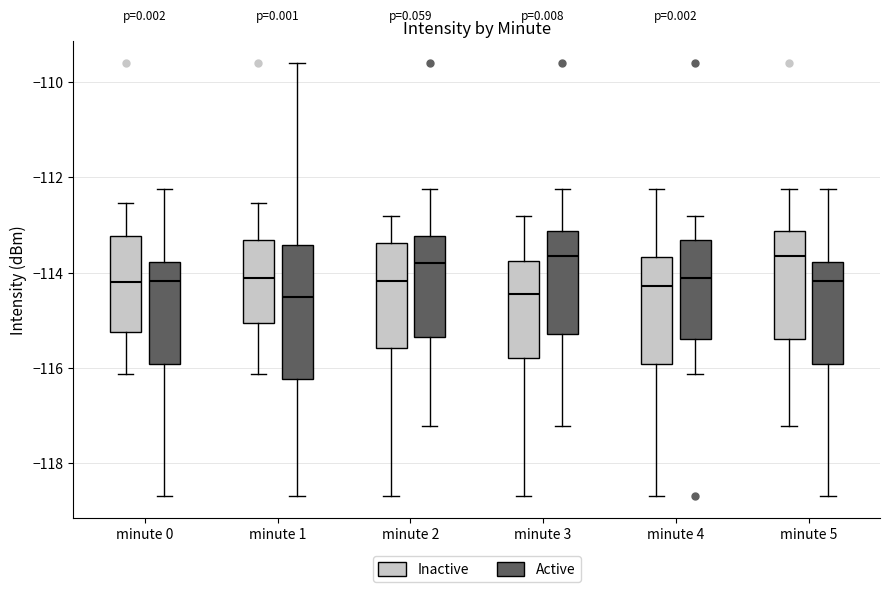

Where does the median line of the box for minute 0 (Active) sit on the y-axis? The values are not printed on the chart, so give them approximately, as read against the axis.

-114.2